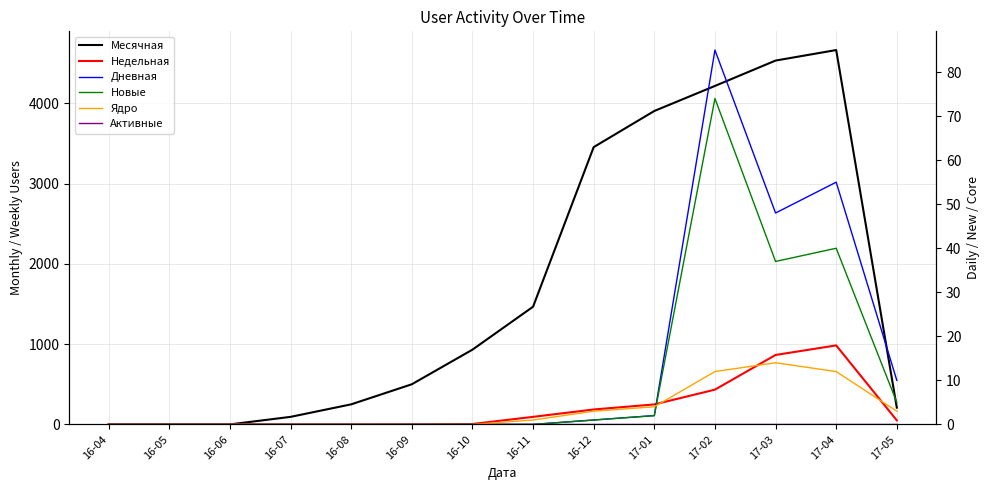

What is the spread (max minus min) of values at 16-09?

500